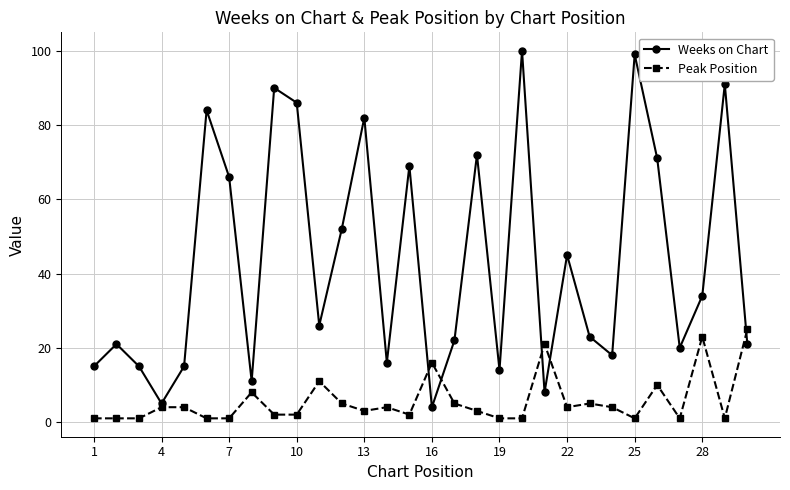

How many interior local valleys does the Weeks on Chart series have?

9